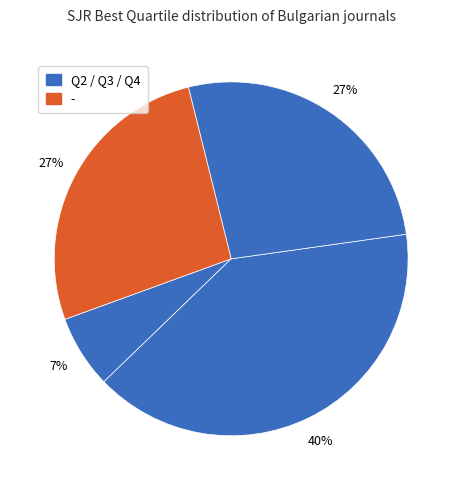

To the nearest percent, what is the average slice percentage?

25%